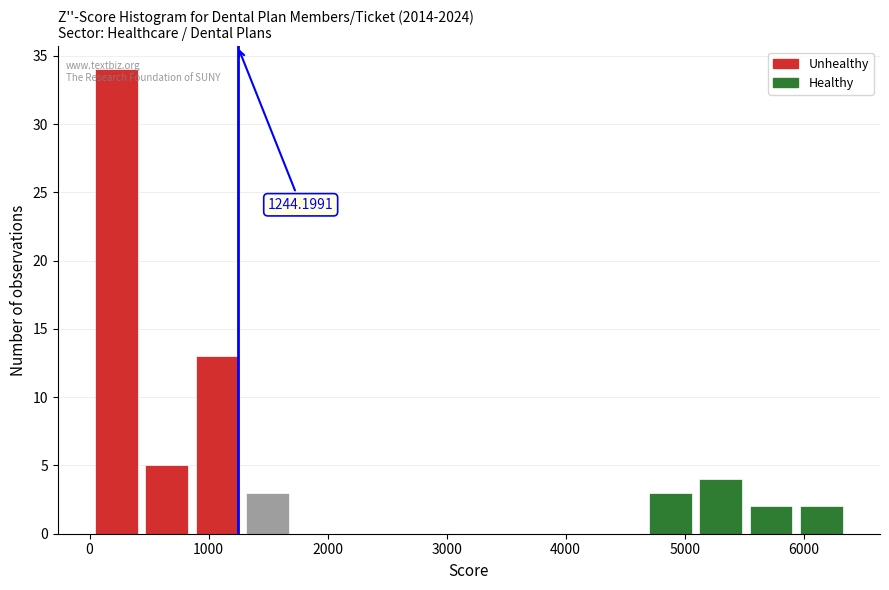

Over which range of the x-axis is the bar tallest?

0 to 400